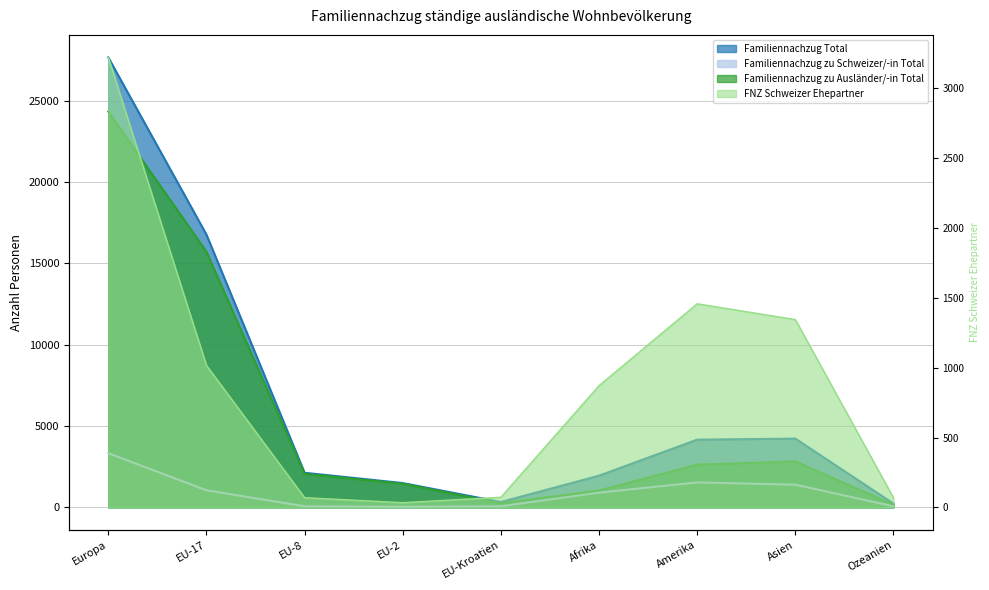

What position from the left is EU-8?

3